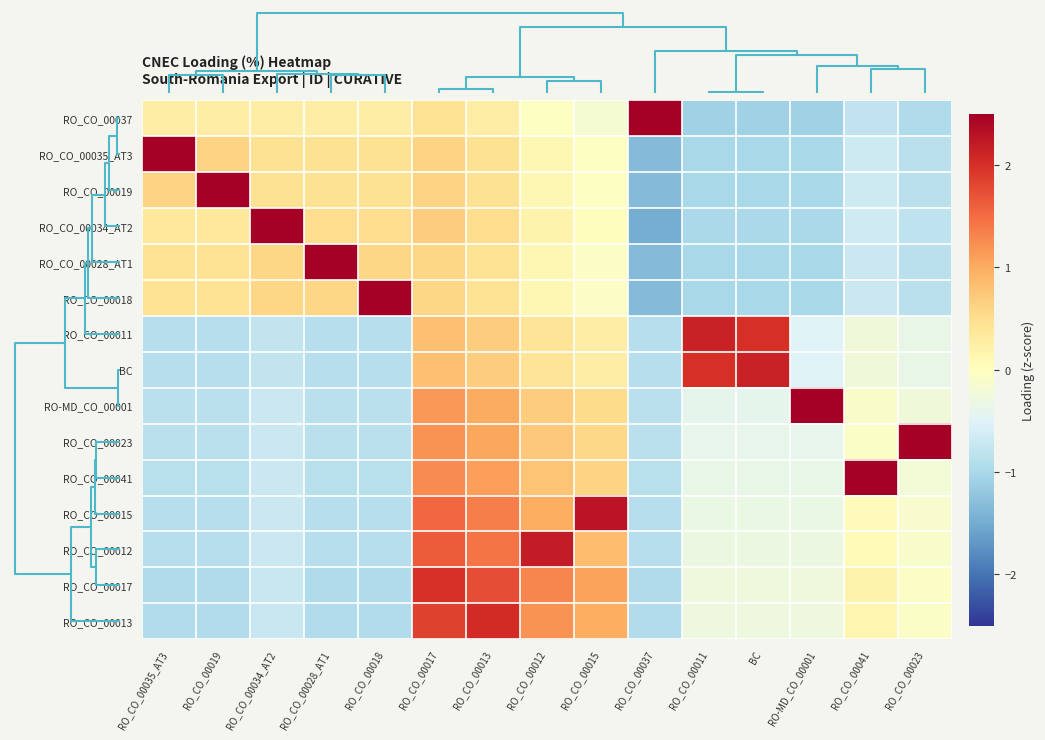

List the series in order of their peak value, lowest first.

RO_CO_00017, RO_CO_00013, RO_CO_00011, BC, RO_CO_00012, RO_CO_00015, RO_CO_00041, RO_CO_00023, RO_CO_00034_AT2, RO_CO_00028_AT1, RO_CO_00018, RO-MD_CO_00001, RO_CO_00035_AT3, RO_CO_00019, RO_CO_00037